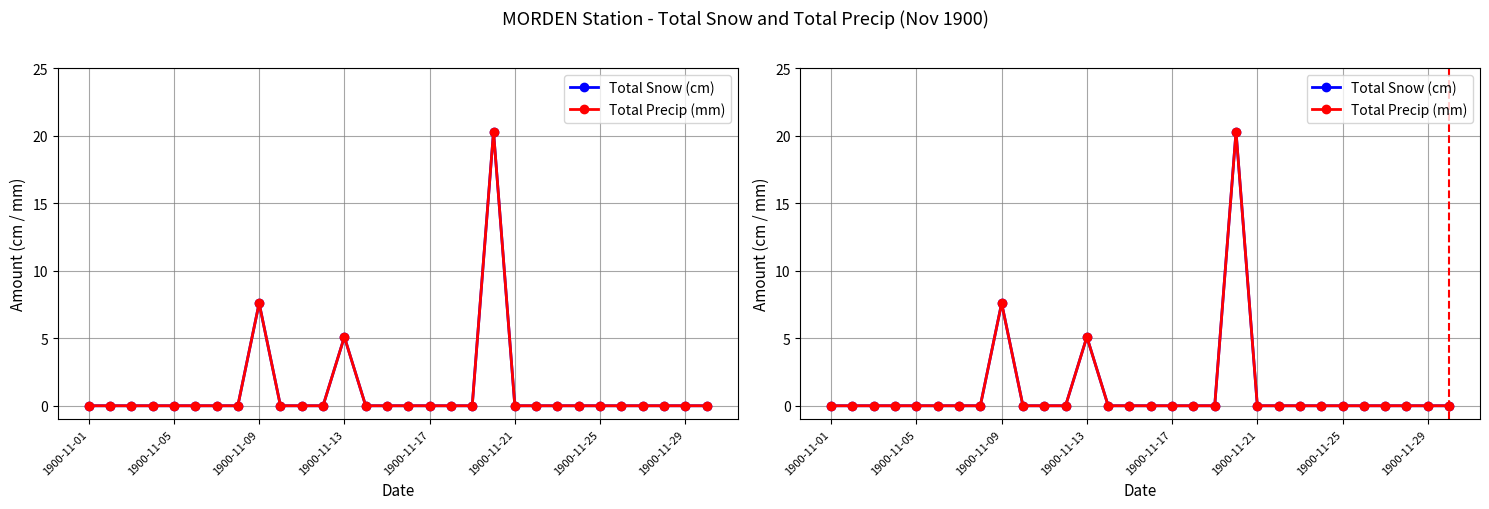

True or false: Total Precip (mm) and Total Snow (cm) intersect in this chart.

False